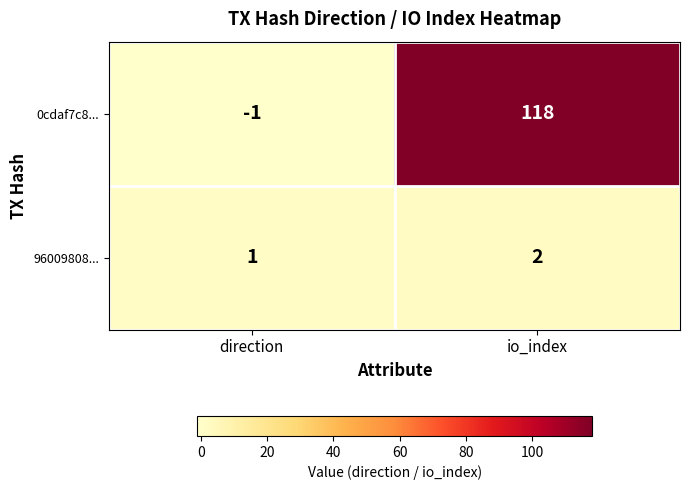

Reading left to right, list all the values displayed in this chart.

0cdaf7c8...: -1	118
96009808...: 1	2